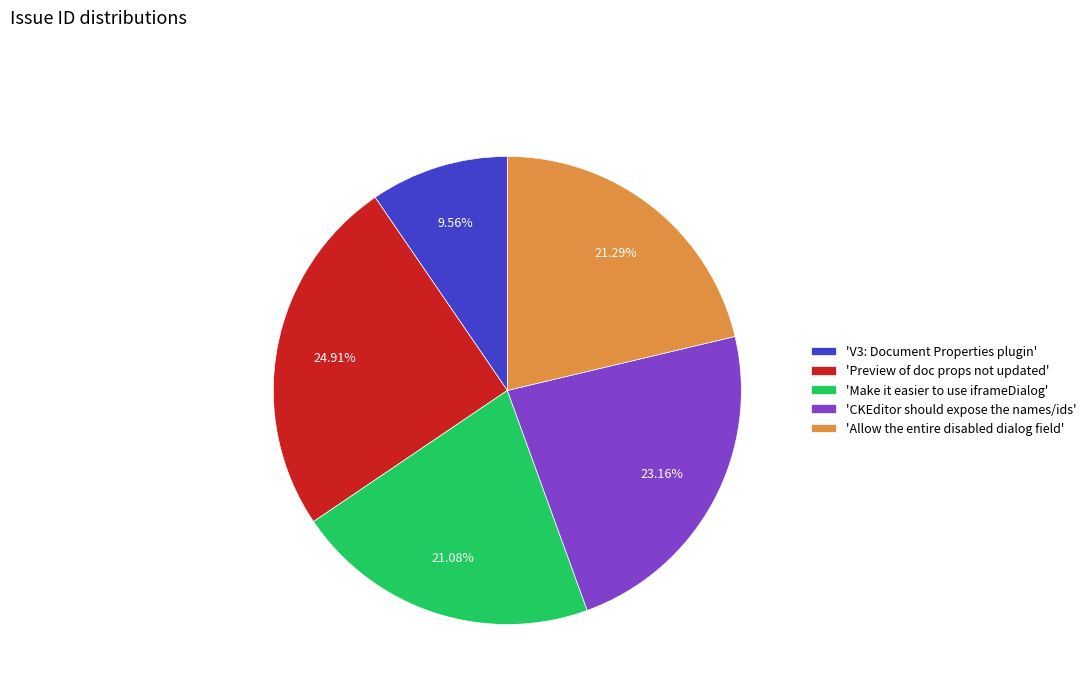

What is the largest slice in the pie chart?

'Preview of doc props not updated'